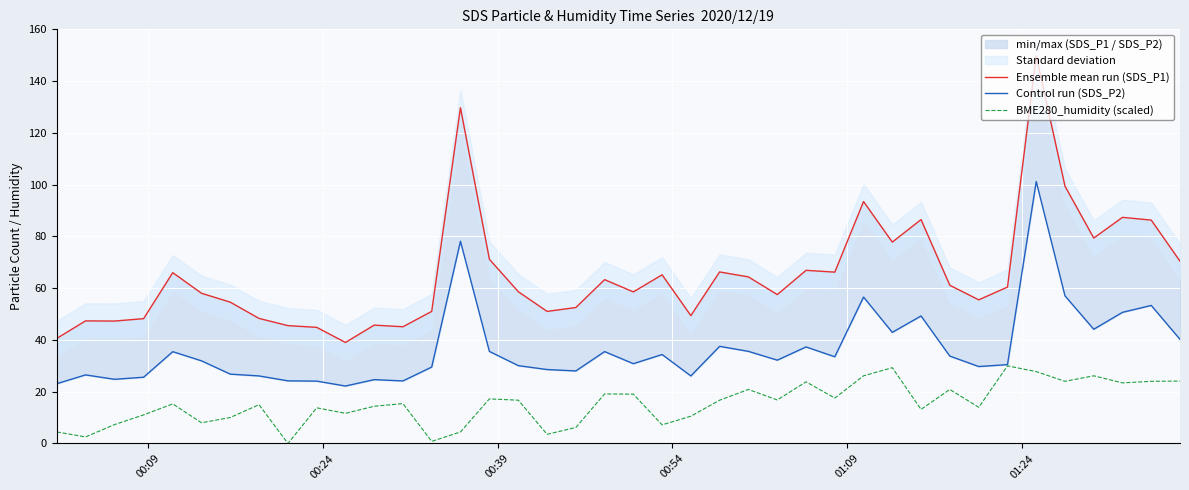

Is this an area chart (filled region under the line)?

No